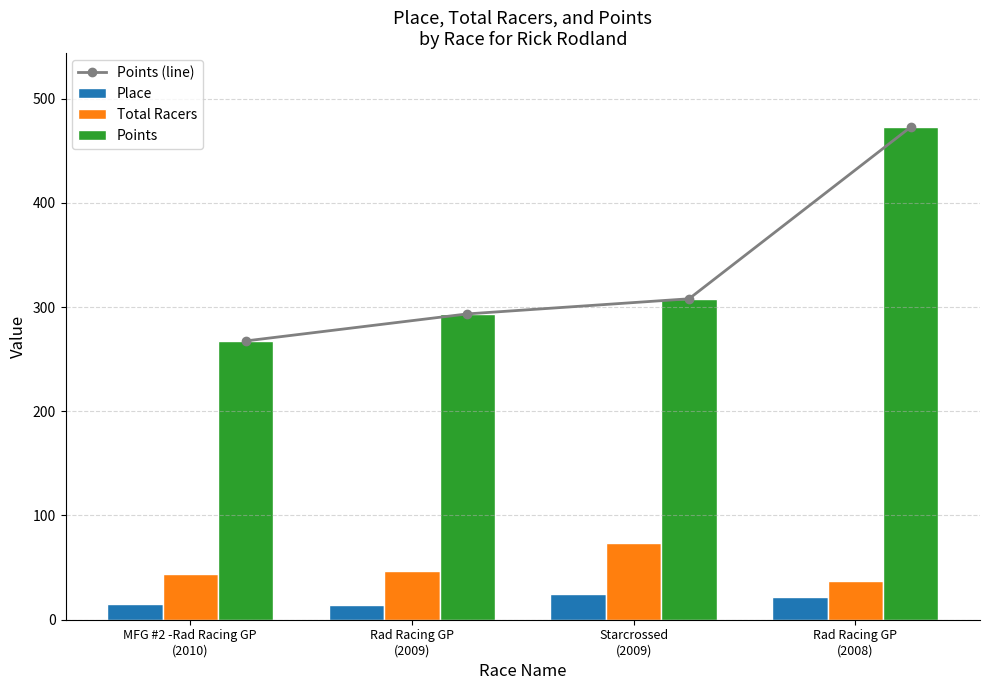

How many values in the Total Racers series exceed 47?

1